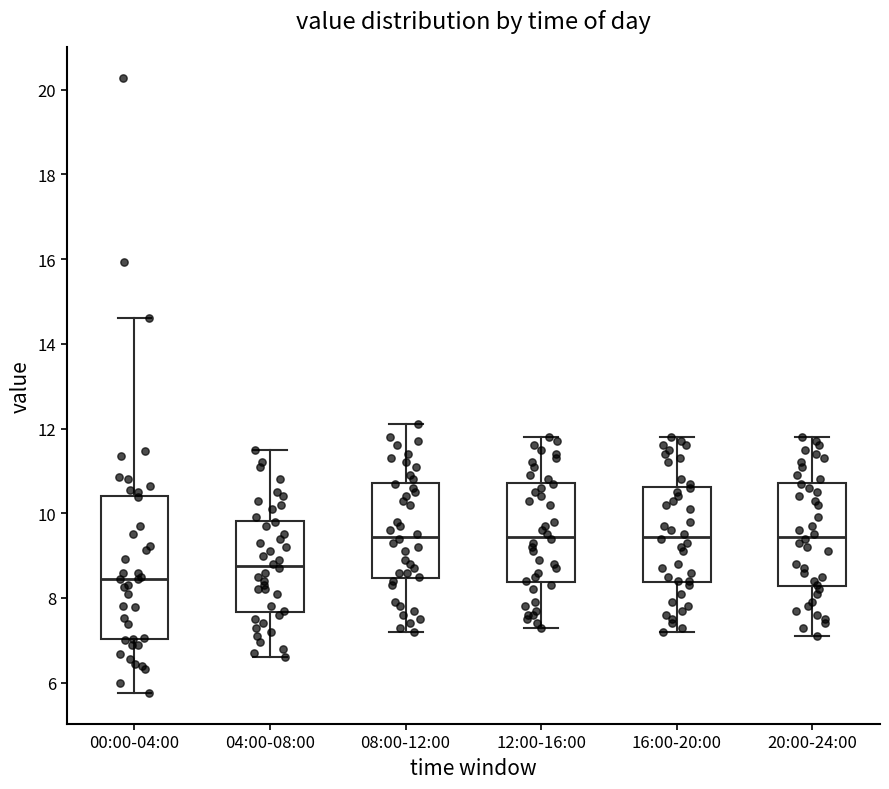

Where does the lower whisker of the box for 12:00-16:00 end on the y-axis? The values are not printed on the chart, so give them approximately, as read against the axis.

7.4